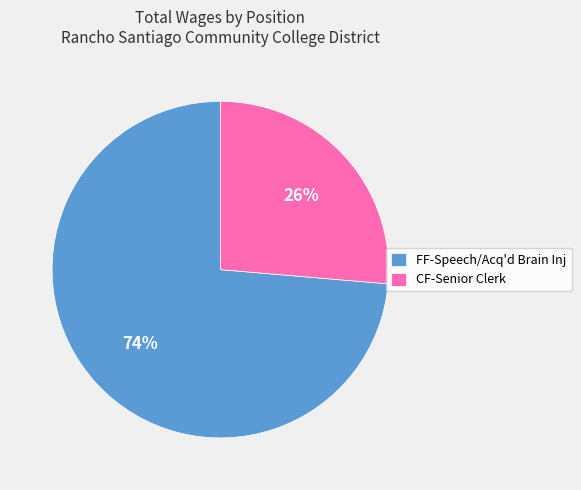

Count the number of slices in the pie.

2